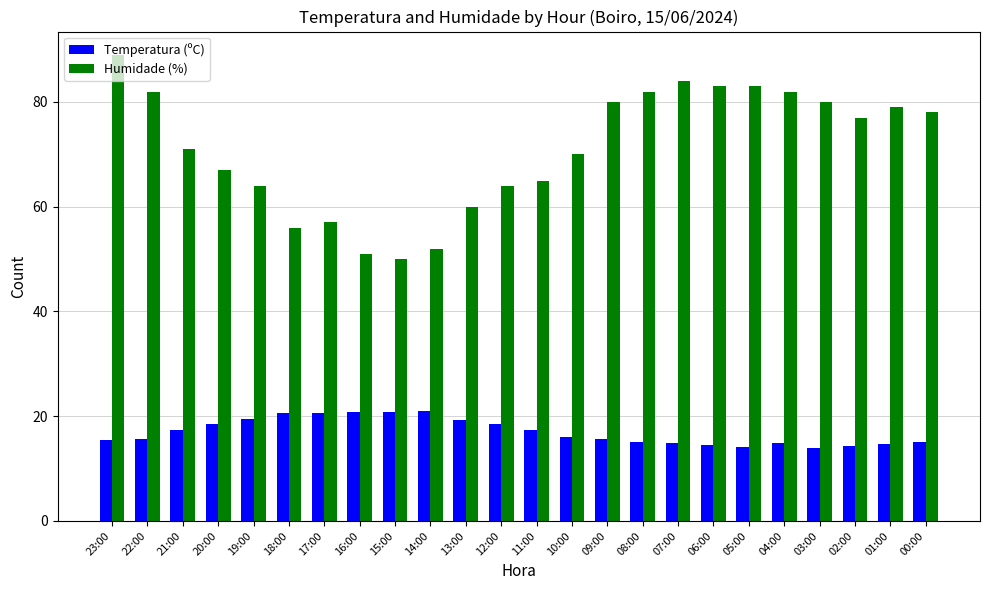

Between 19:00 and 01:00, which series saw the biggest shift?

Humidade (%)